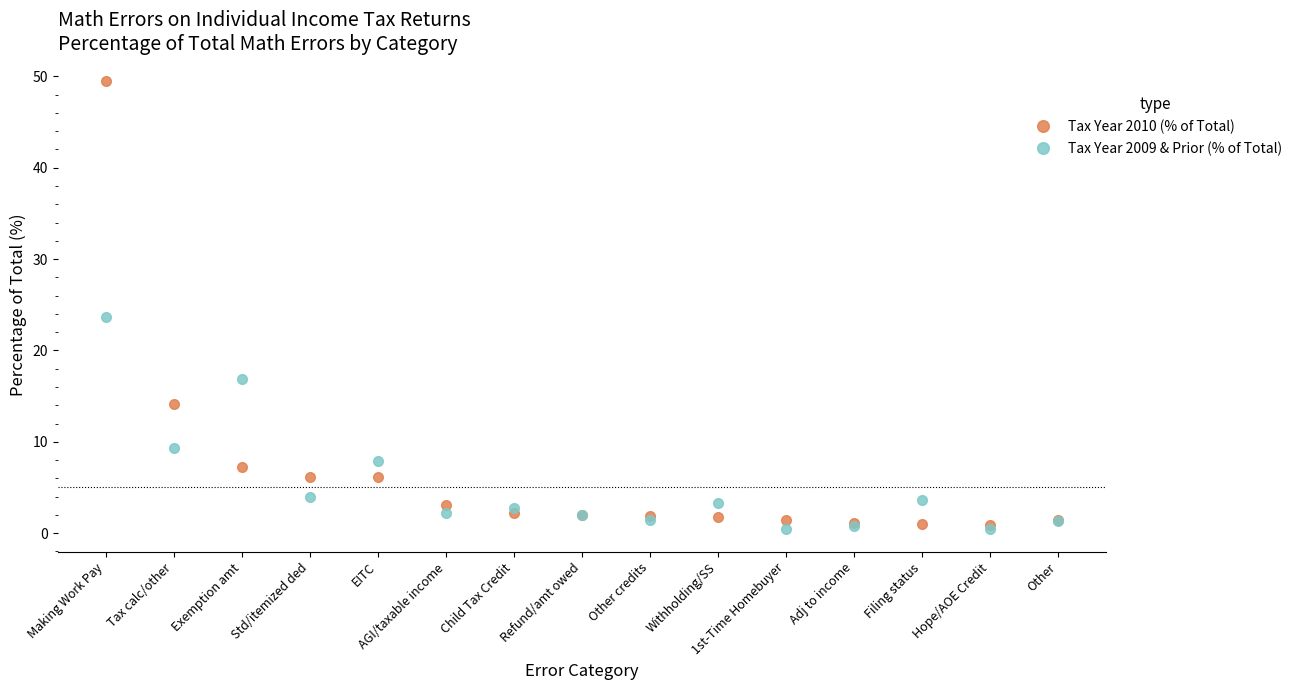

Between which two adjacent categories do Tax Year 2010 (% of Total) and Tax Year 2009 & Prior (% of Total) first intersect?

Tax calc/other and Exemption amt